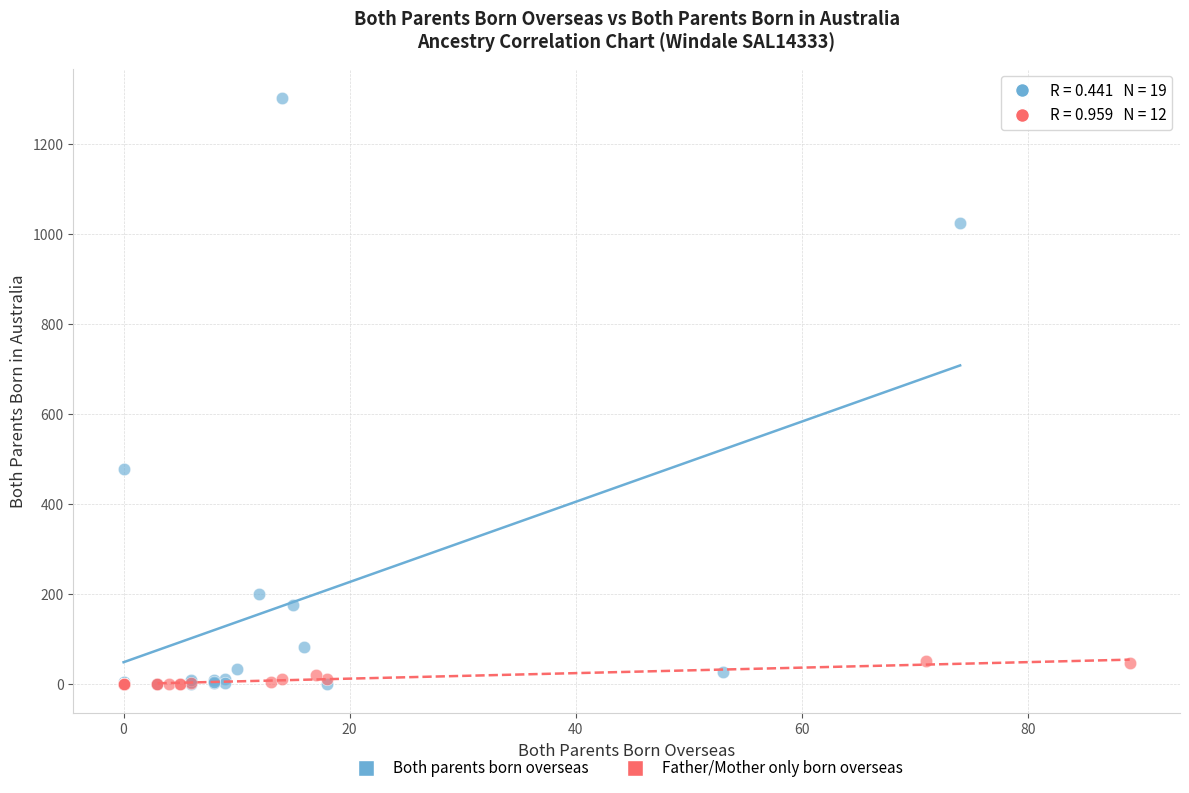

Which series reaches the maximum Y coordinate?

Both parents born overseas